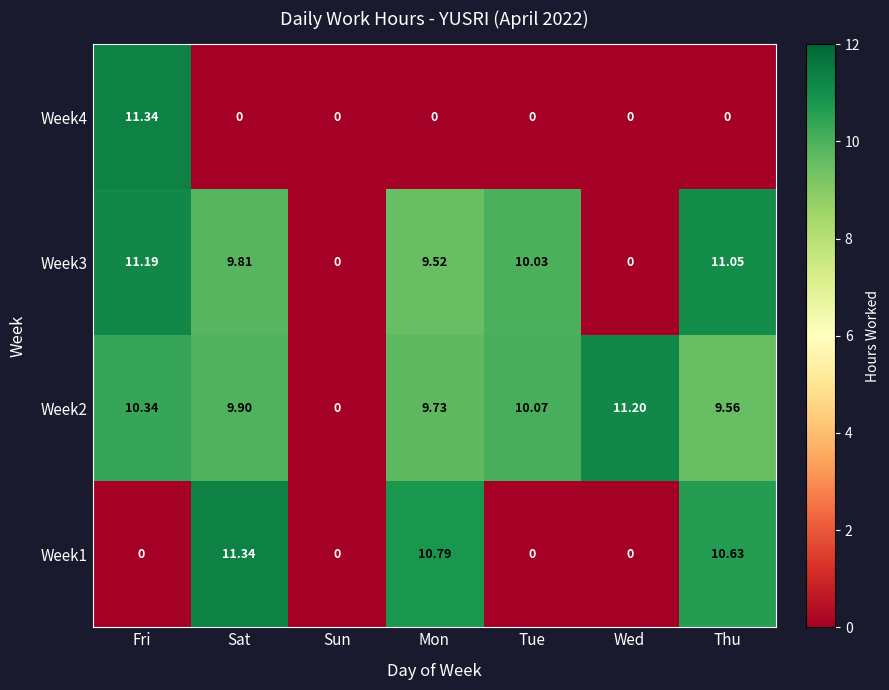

At which label is Week2 closest to 5?

Thu